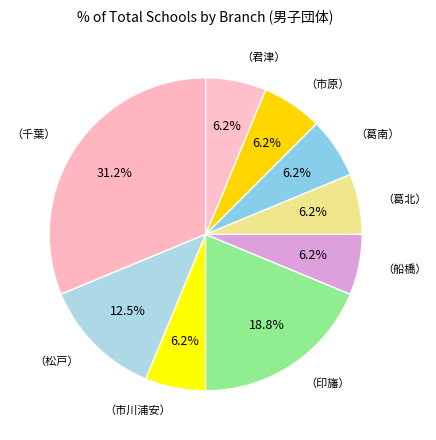

The （松戸） slice represents 21% of the pie. True or false?

False